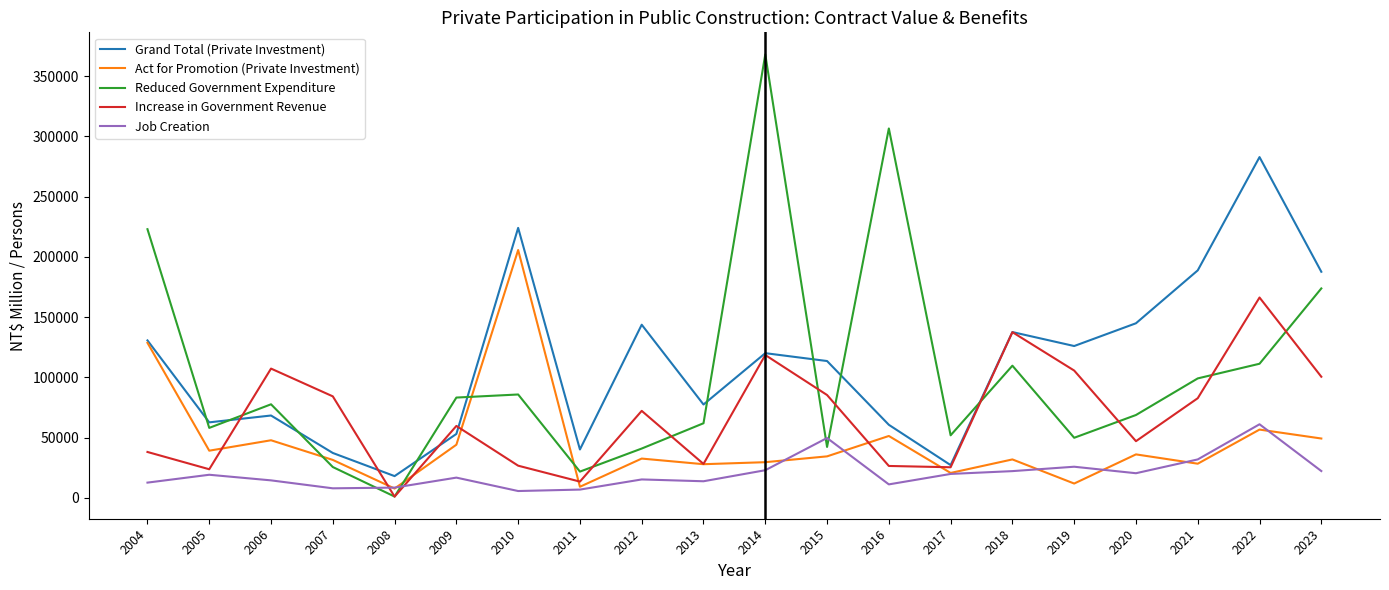

The value of Job Creation at 2019 is 25788. True or false?

True